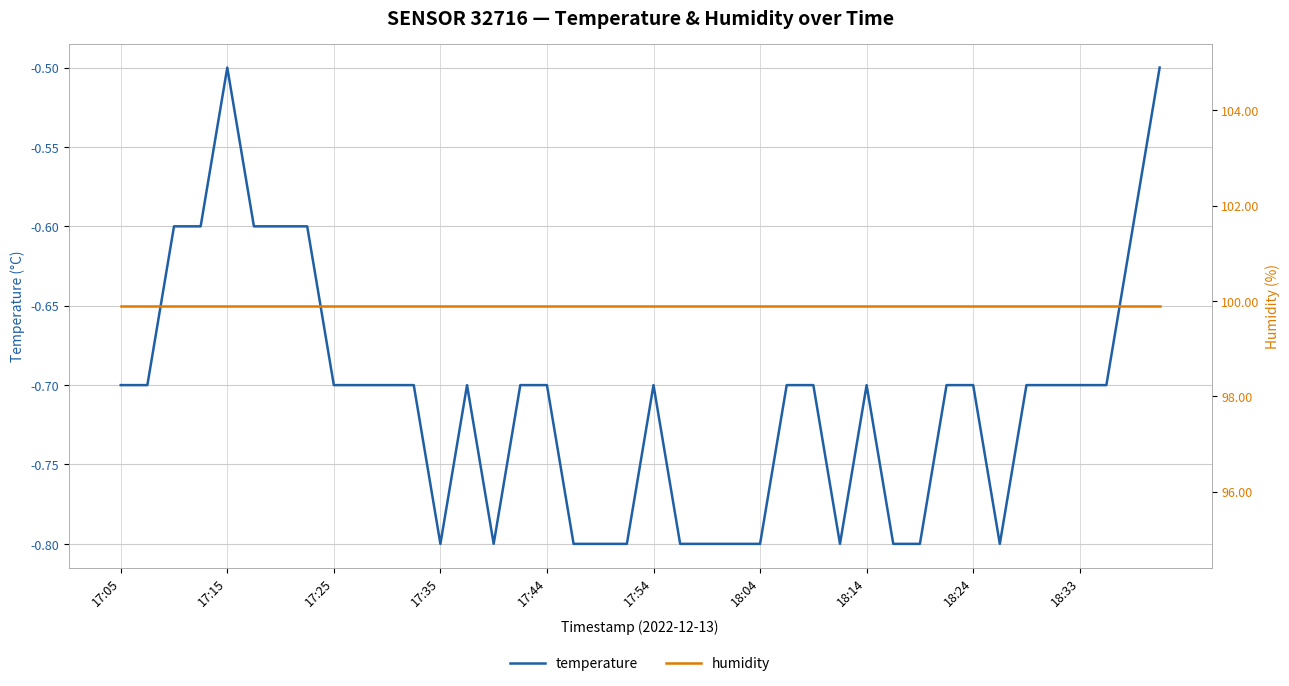

Rank the series by their average value, from lowest to highest.

temperature, humidity